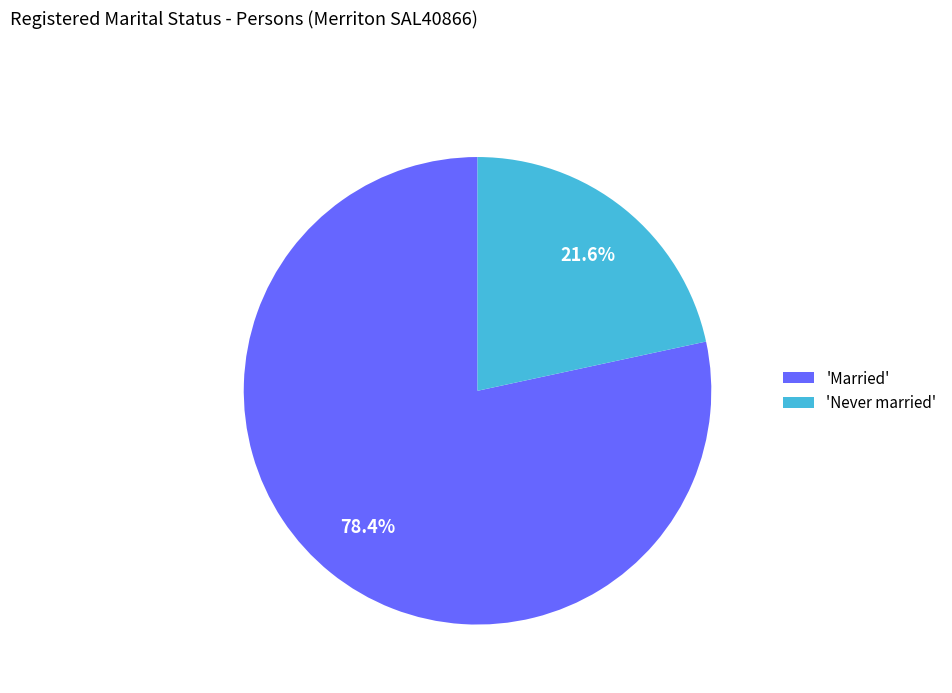

What percentage do 'Married' and 'Never married' together represent?

100.0%